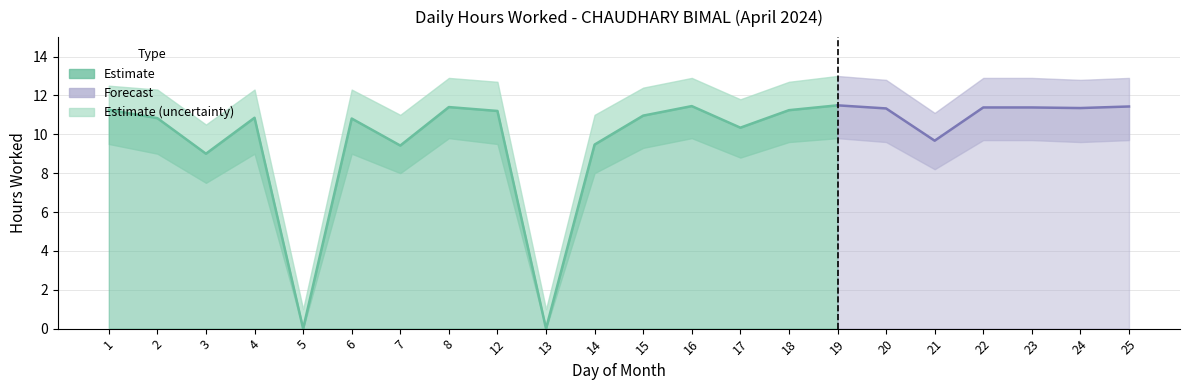

What is the difference between the highest and lowest values at 24?

3.2